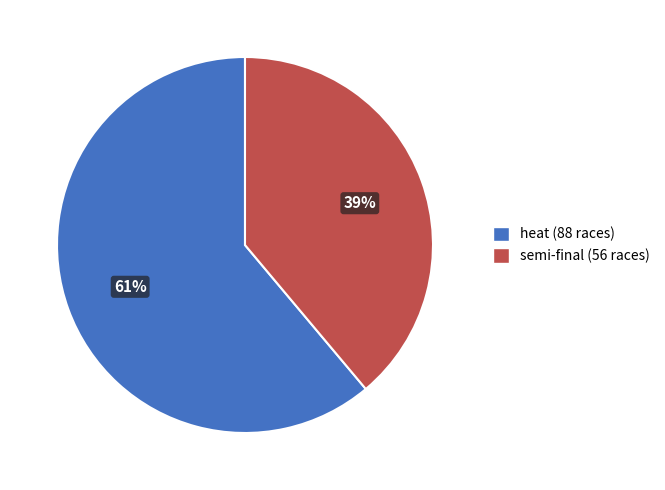

Does any single category account for the majority?

Yes